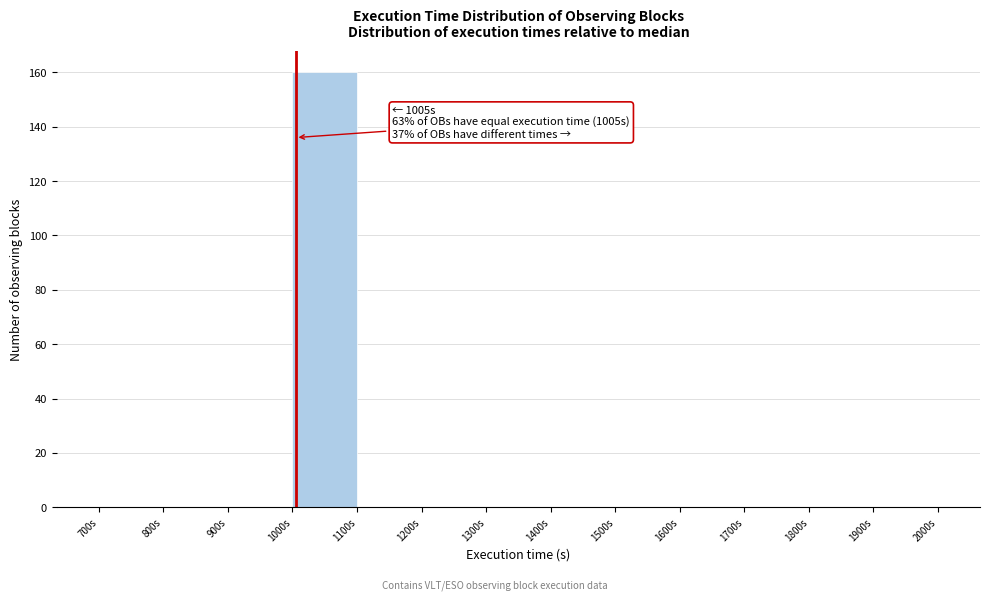

Over which range of the x-axis is the bar tallest?

1000 to 1100